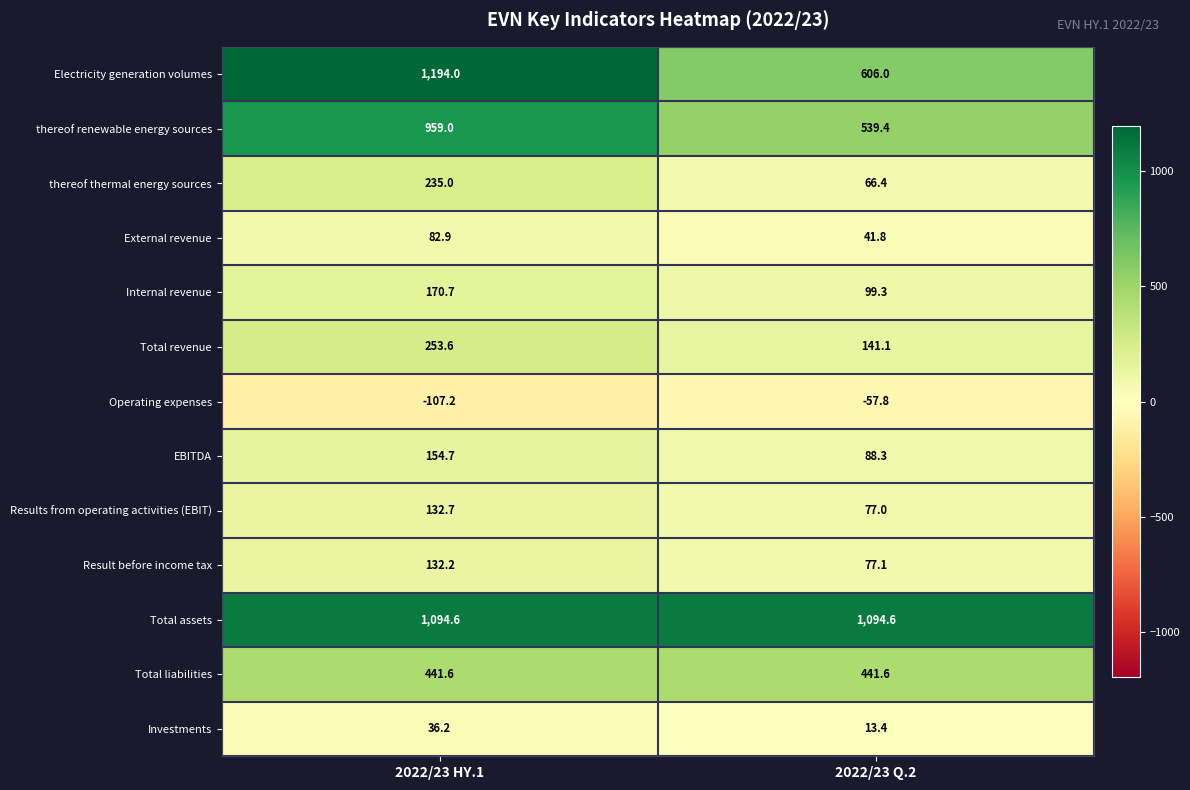

At how many categories does at least one series exceed 896?

2